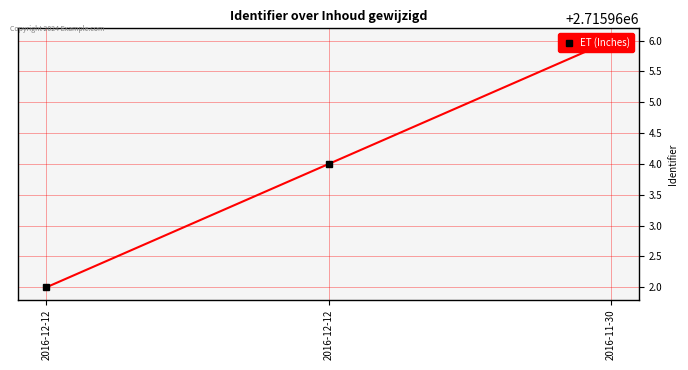

What is the difference between the maximum and minimum values?

4